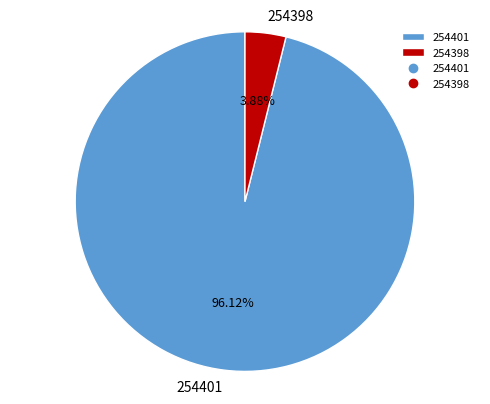

How many slices are in this pie chart?

2